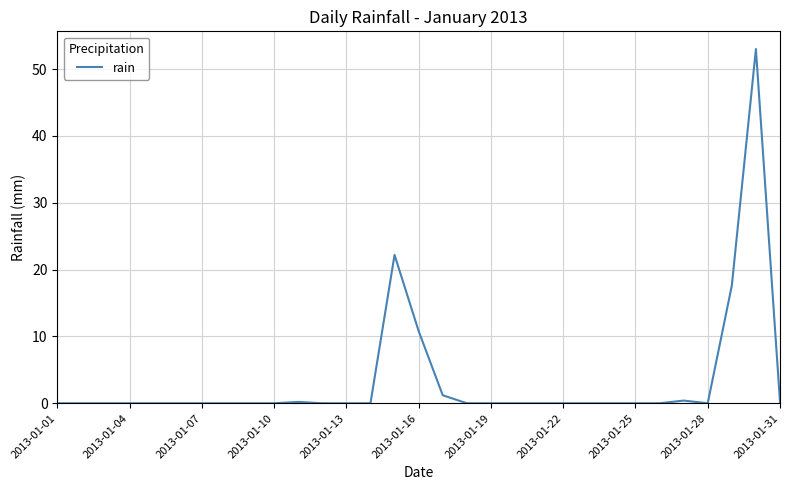

What is the greatest value displayed?

53.0